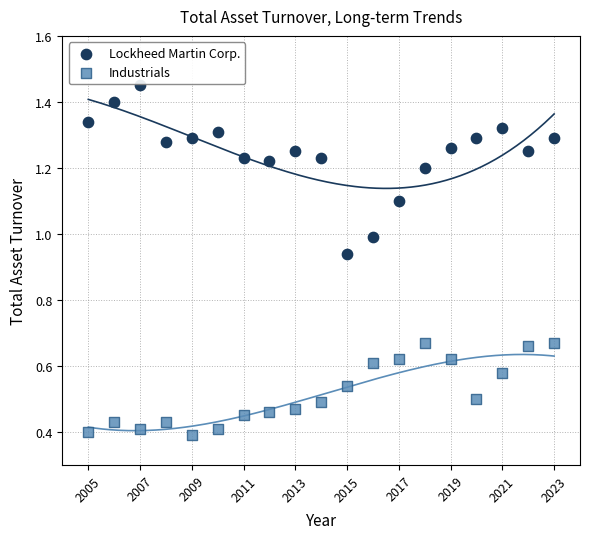

Which series contains the highest Y value?

Lockheed Martin Corp.